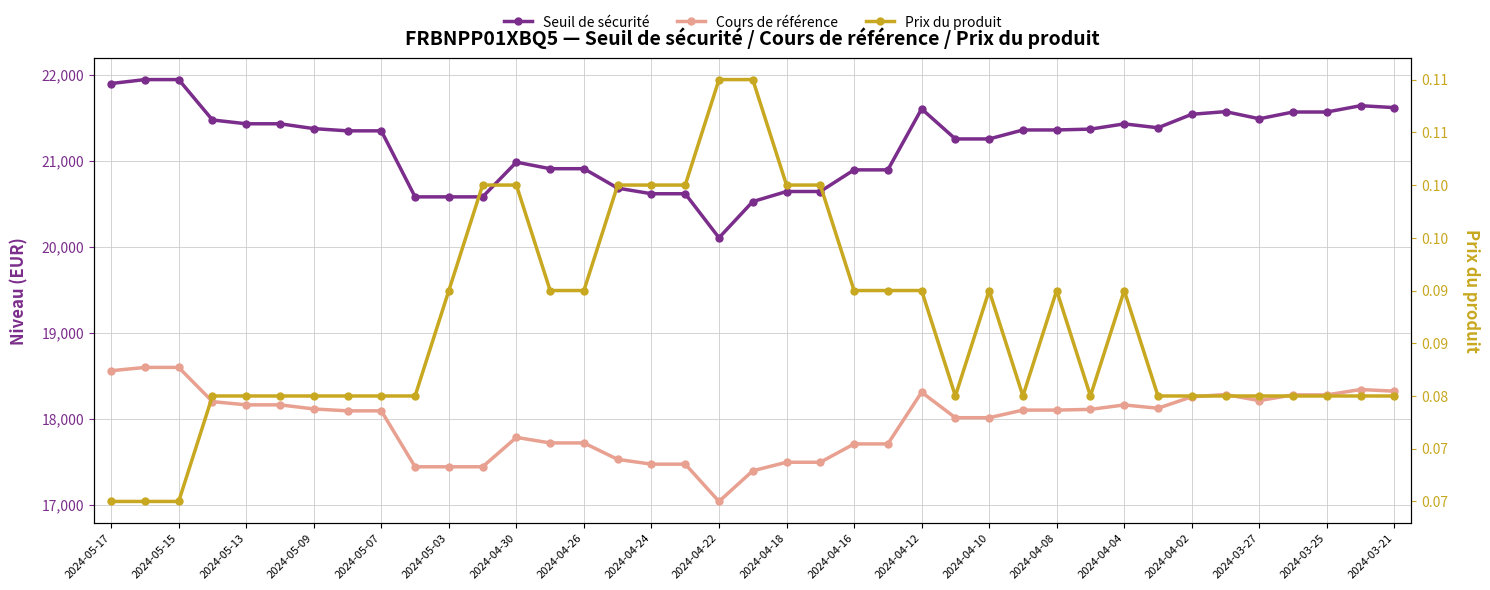

Count the number of categories in the chart.

39